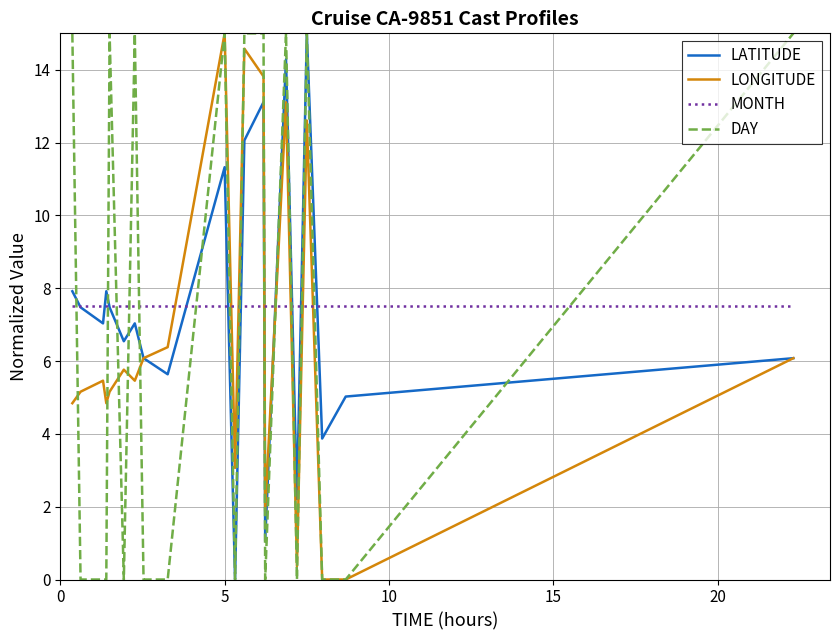

After their last crossing, which series has the higher values: LONGITUDE or MONTH?

MONTH